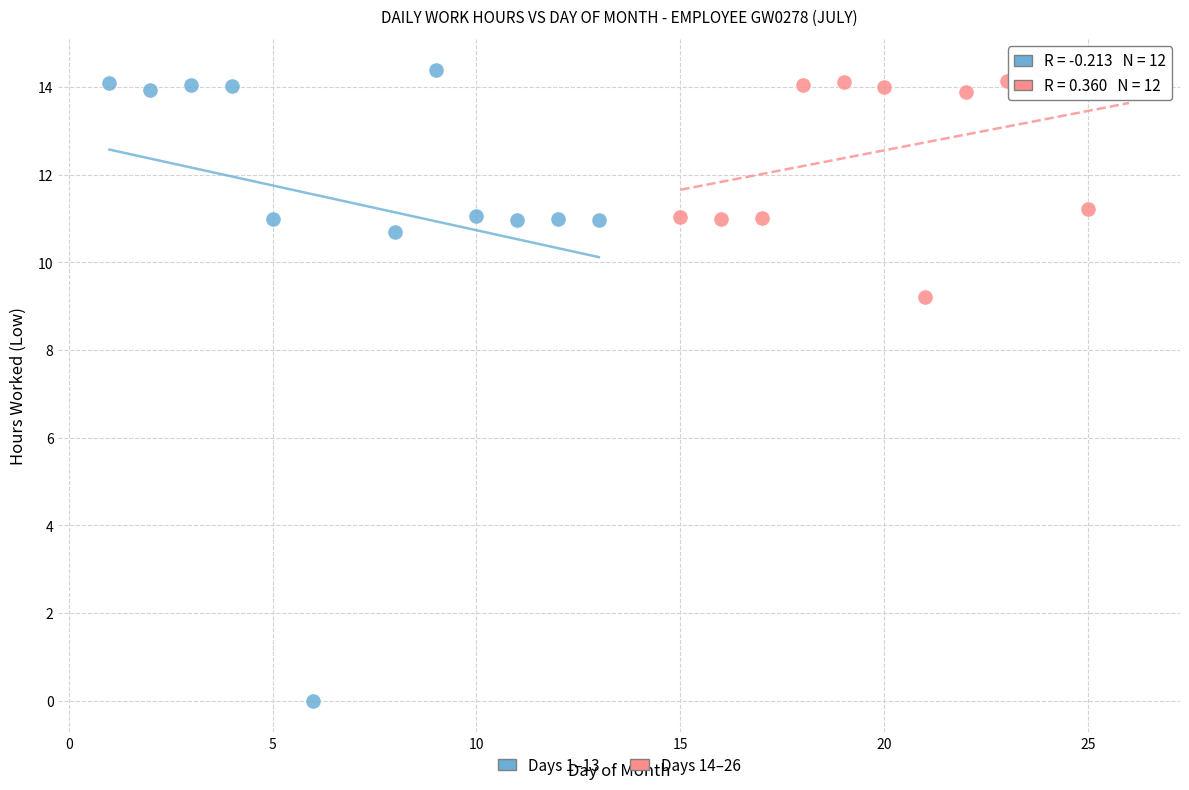

Which series contains the highest Y value?

Days 1–13